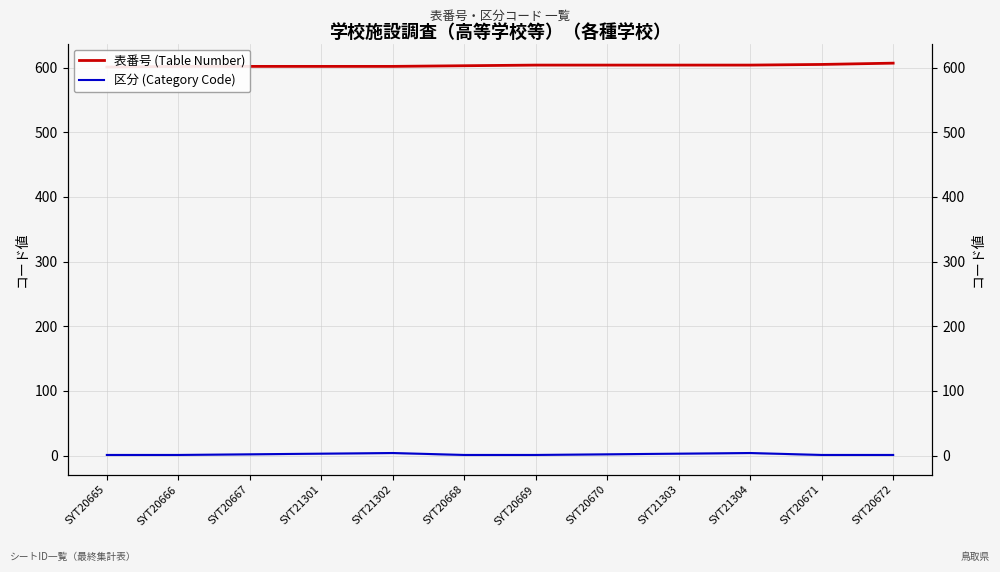

Reading left to right, what are all the values shown in this chart?

表番号 (Table Number): 601	602	602	602	602	603	604	604	604	604	605	607
区分 (Category Code): 1	1	2	3	4	1	1	2	3	4	1	1